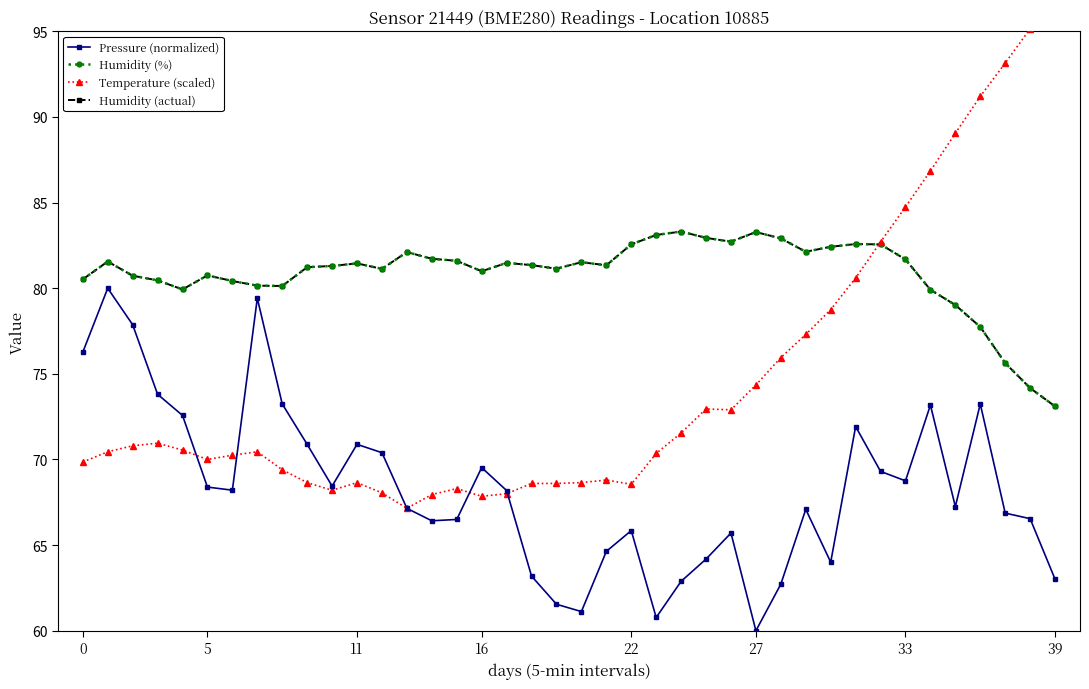

In Humidity (%), how many points are higher than both neighbors (excluding endpoints)?

9